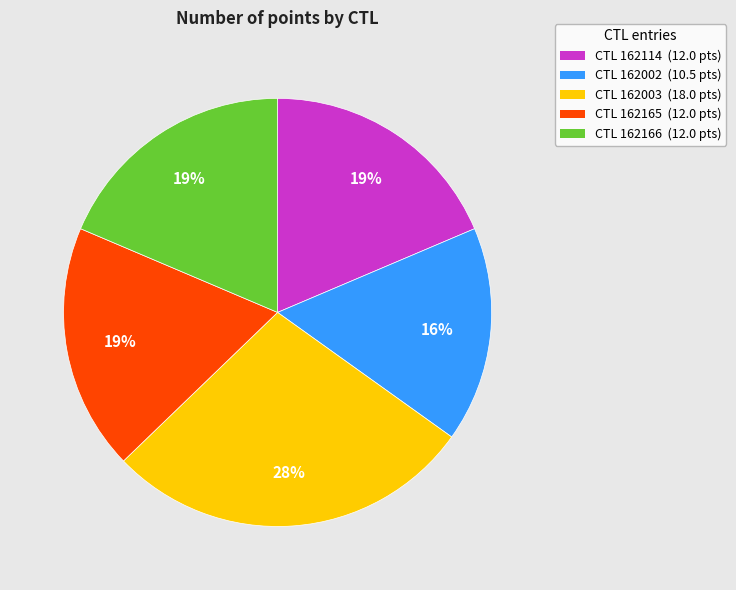

Between CTL 162165 (12.0 pts) and CTL 162003 (18.0 pts), which is larger?

CTL 162003 (18.0 pts)